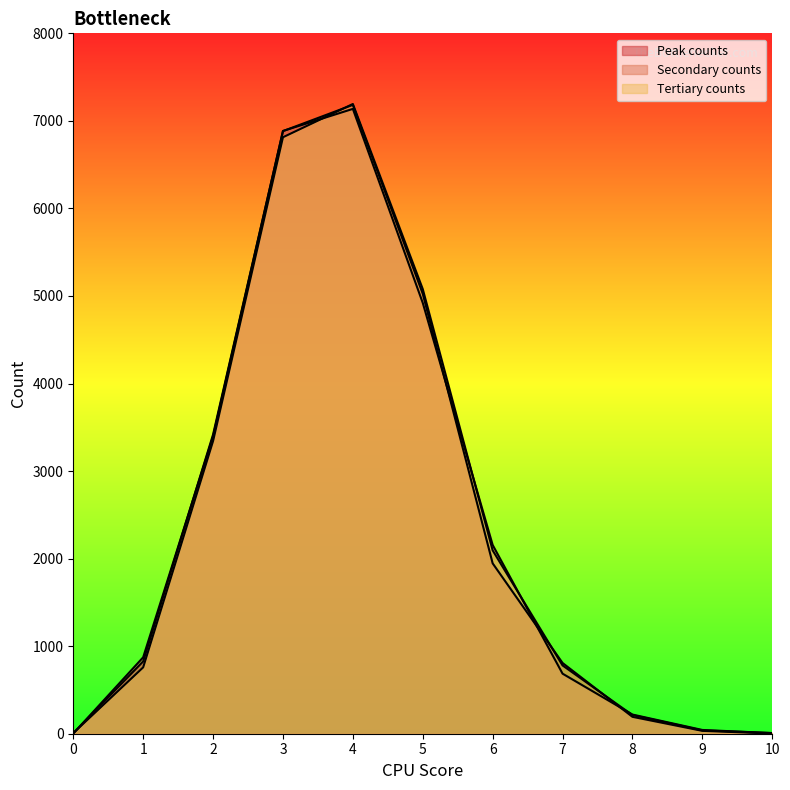

Where does the Peak counts series first go above 826?

2